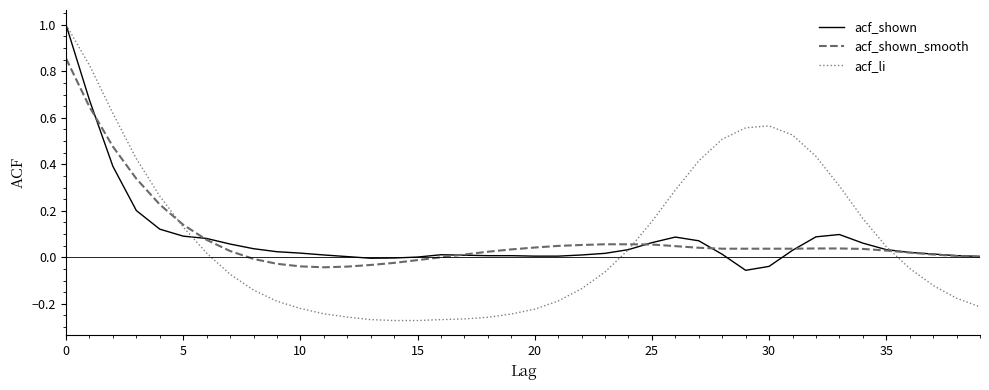

Which series has the widest spread of values?

acf_li